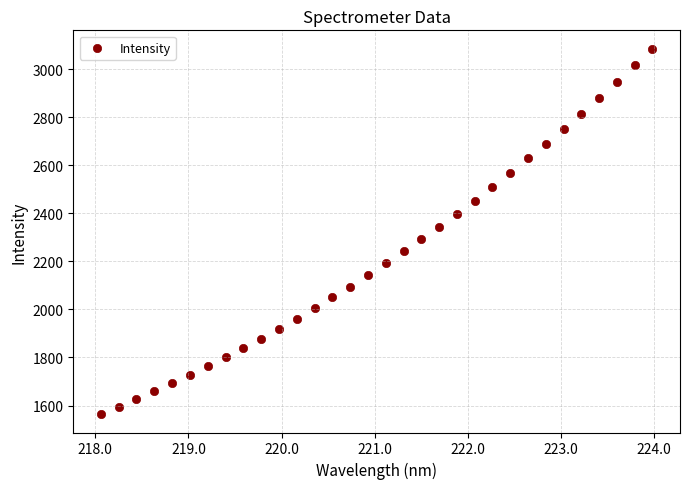

What is the range of Y values (max minus min)?

1521.3